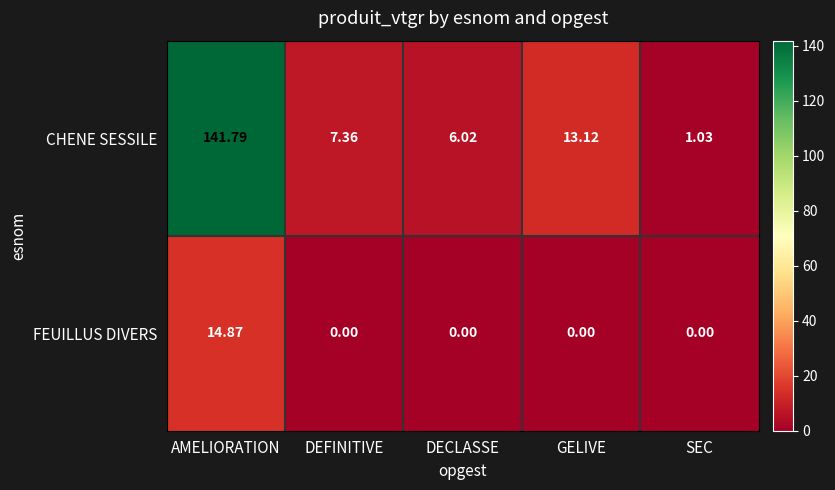

Which series changed the most between DECLASSE and SEC?

CHENE SESSILE